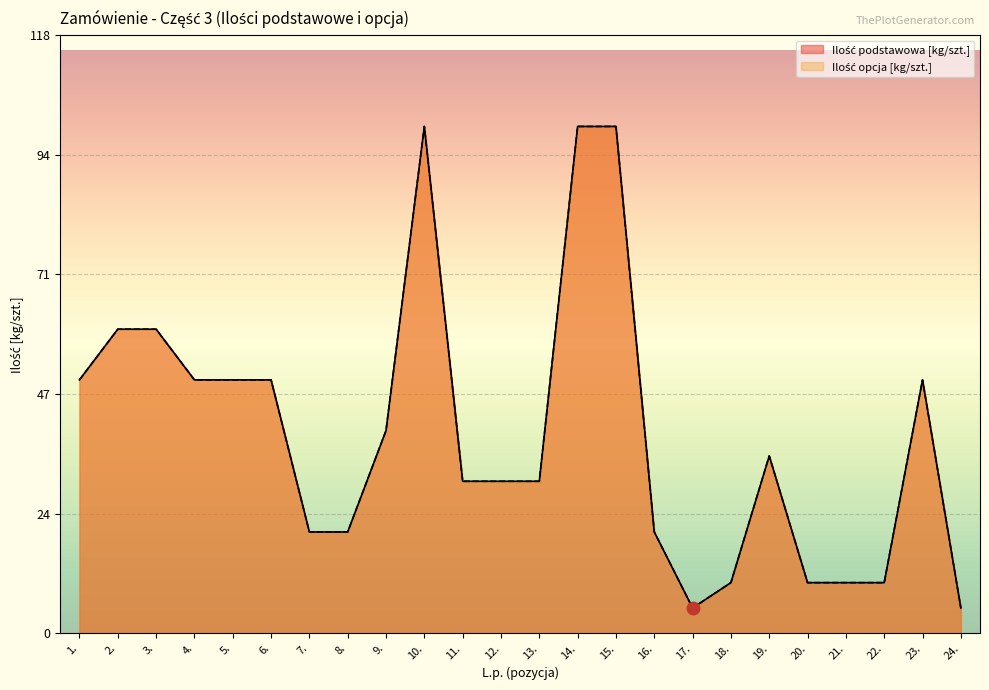

True or false: Ilość podstawowa [kg/szt.] and Ilość opcja [kg/szt.] cross at least once.

False